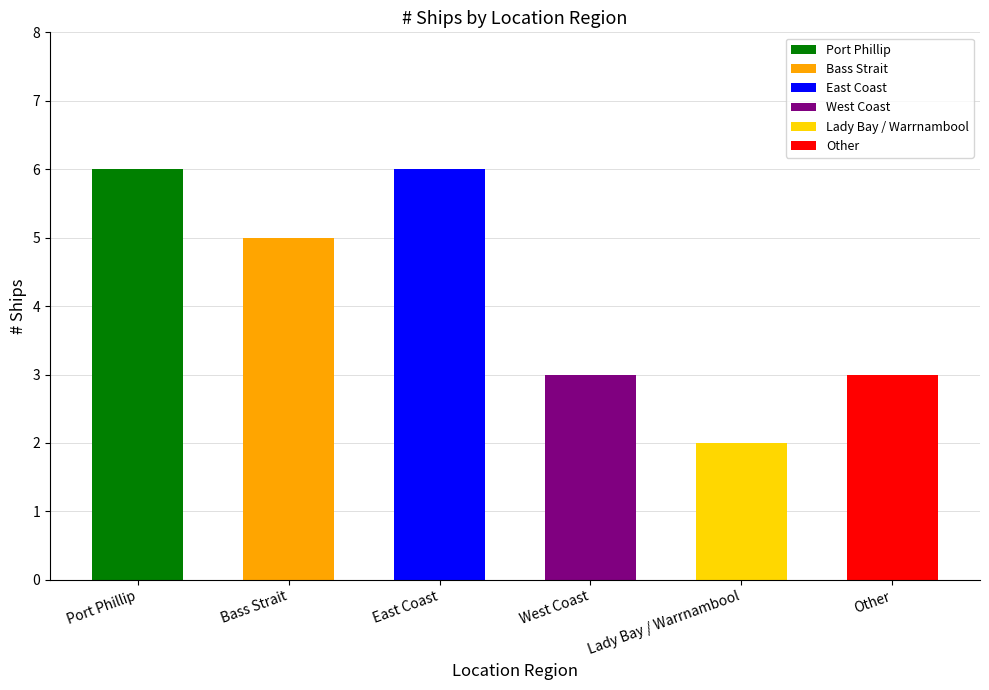

What is the smallest value displayed?

2